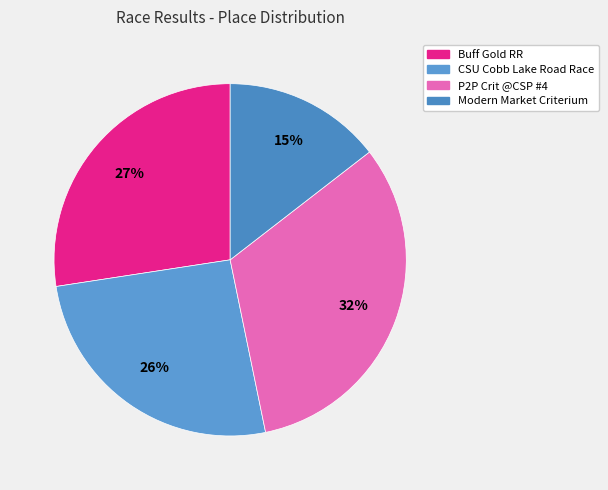

To the nearest percent, what portion does CSU Cobb Lake Road Race represent?

26%